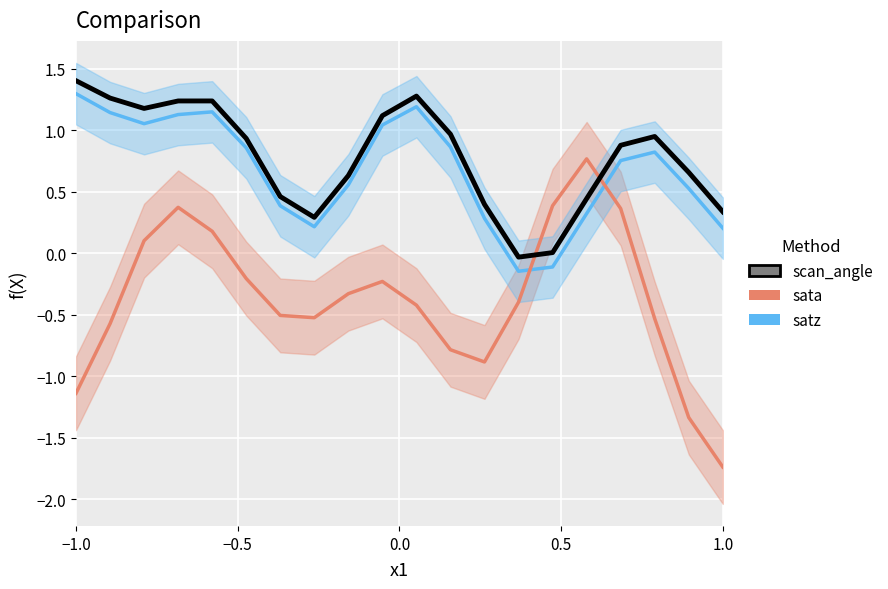

What is the difference between the satz values at 0.0 and −0.5?

0.1